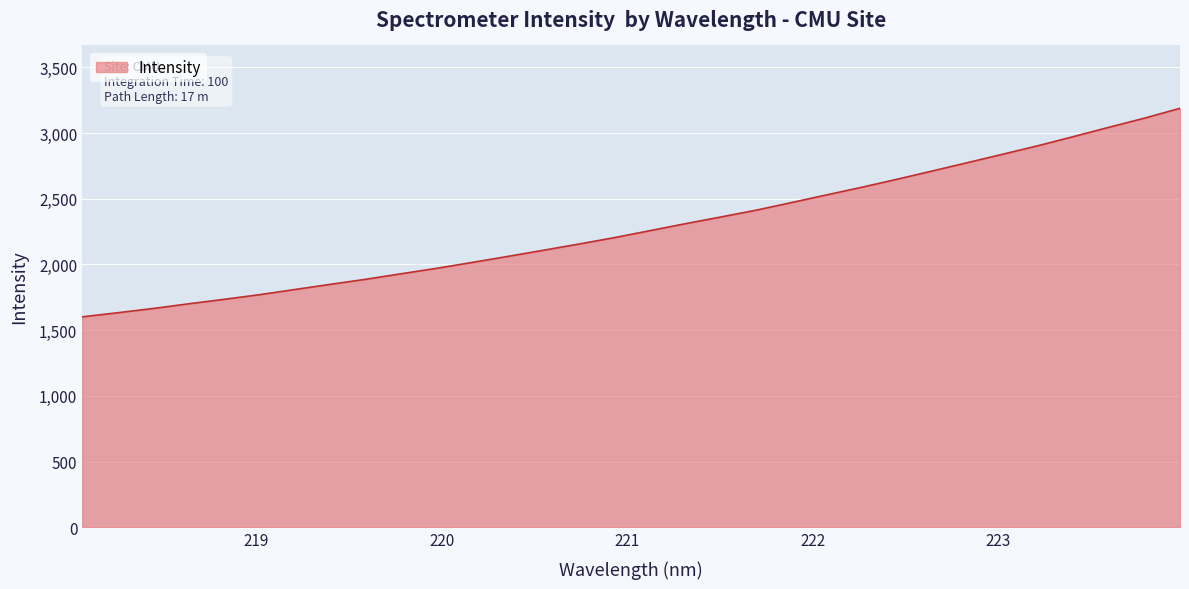

What is the greatest value displayed?

3188.1